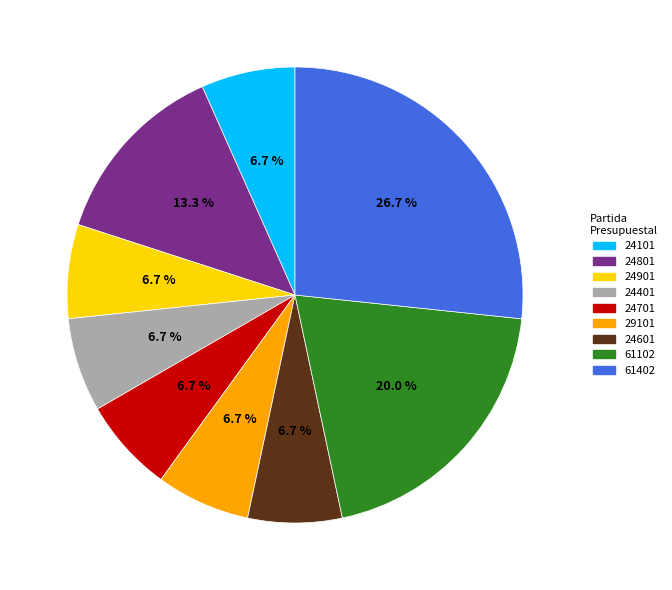

How much of the chart is everything except 29101?

93.3%